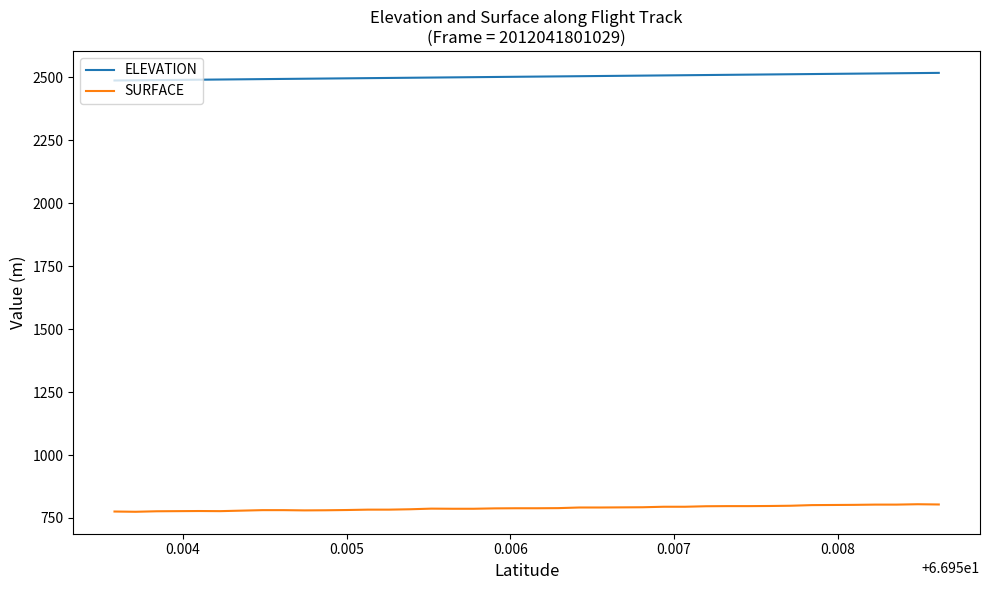

What is the highest value of the ELEVATION series?

2518.2